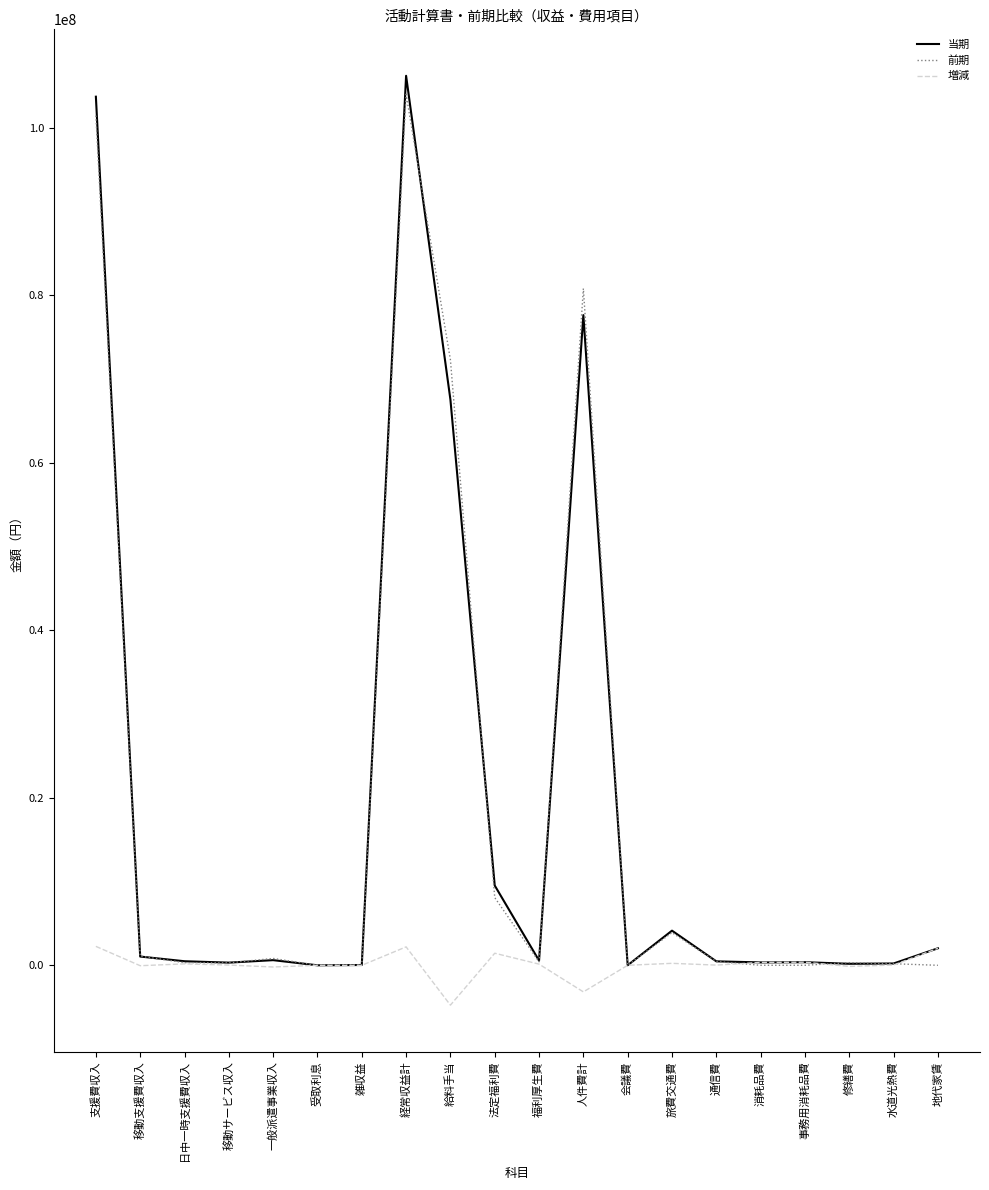

What is the sum of the 前期 values at 地代家賃 and 人件費計?

80822328